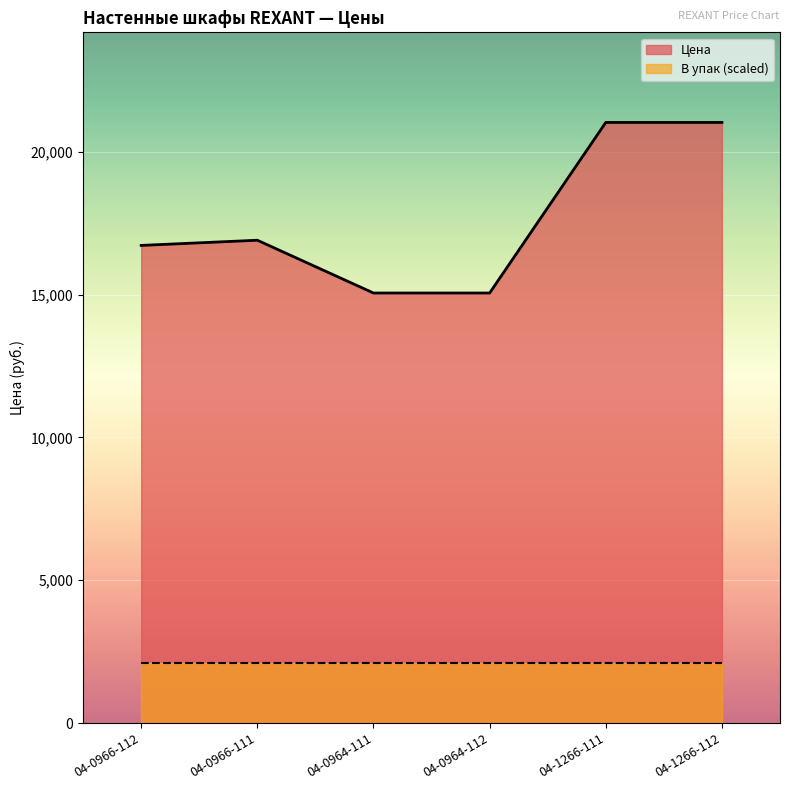

Reading left to right, transcribe all the data shown in this chart.

04-0966-112=16718.5	04-0966-111=16900.0	04-0964-111=15053.0	04-0964-112=15053.0	04-1266-111=21022.2	04-1266-112=21022.2